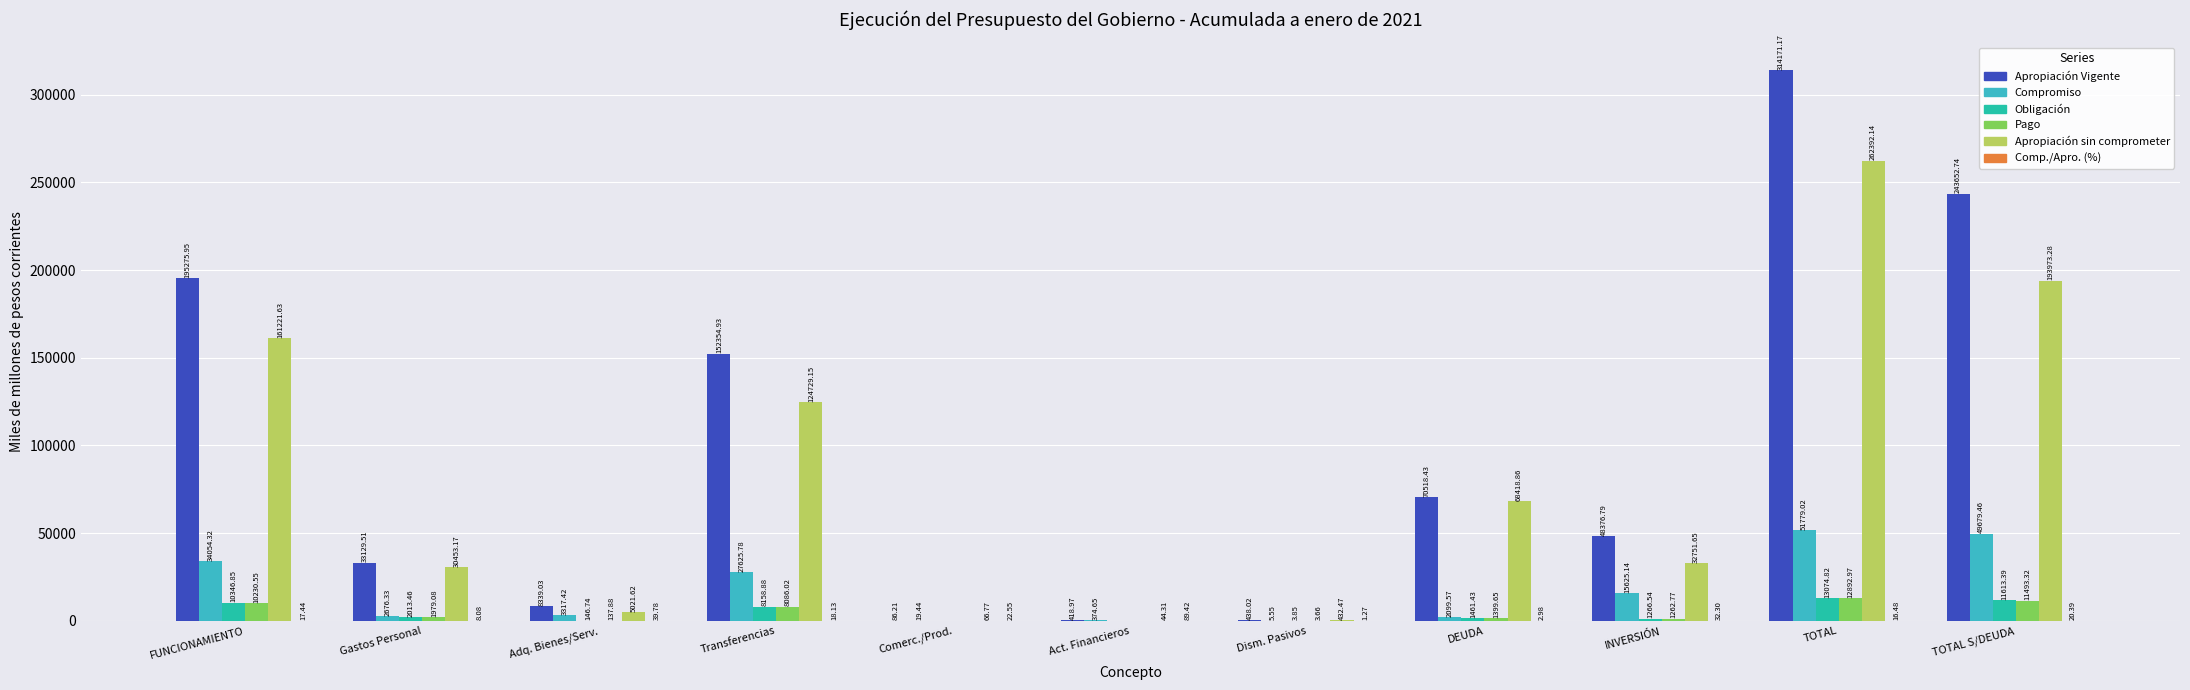

What is the average value of the Apropiación sin comprometer series?

79955.0